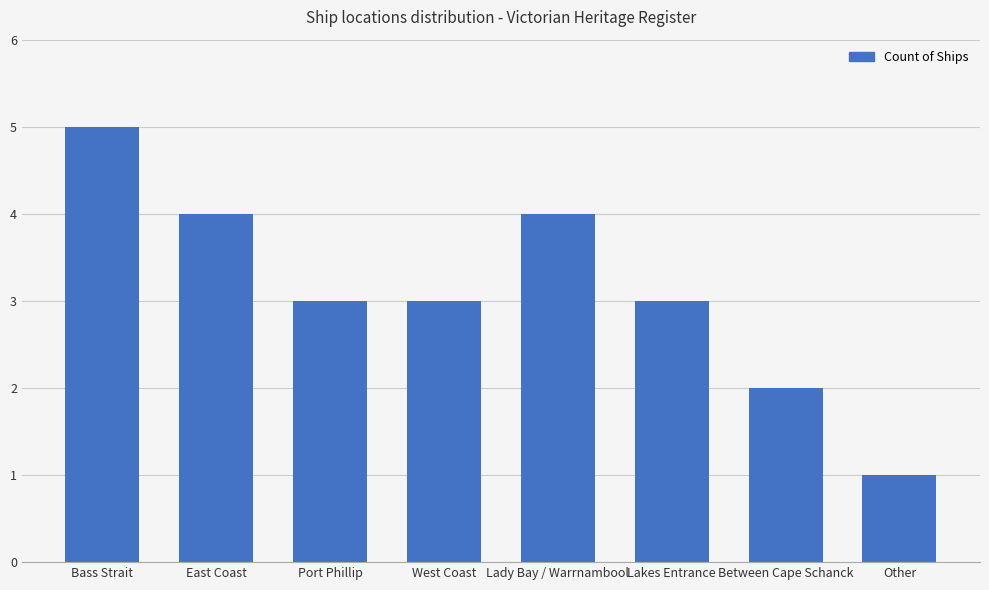

Is it true that the value at Between Cape Schanck is 2?

True